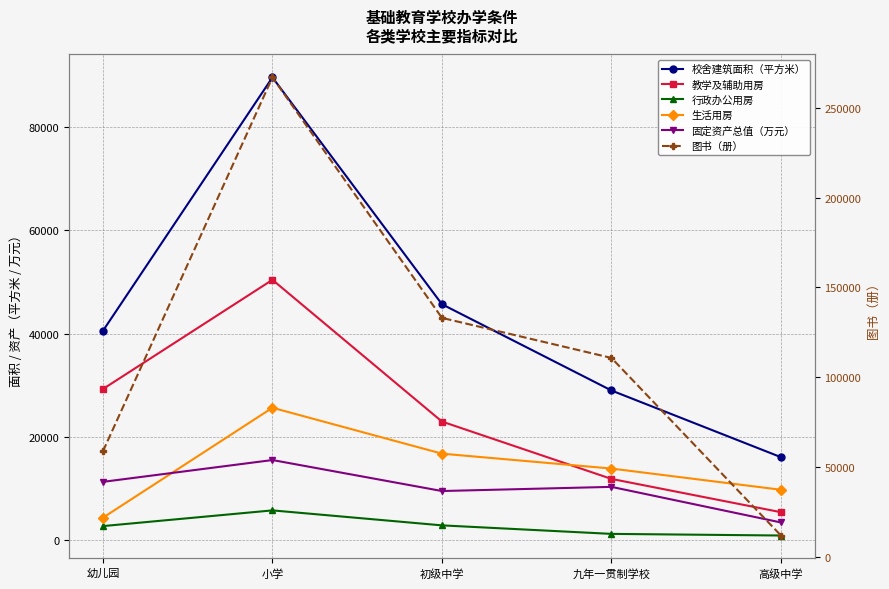

Which category has the lowest value in the 校舍建筑面积（平方米） series?

高级中学